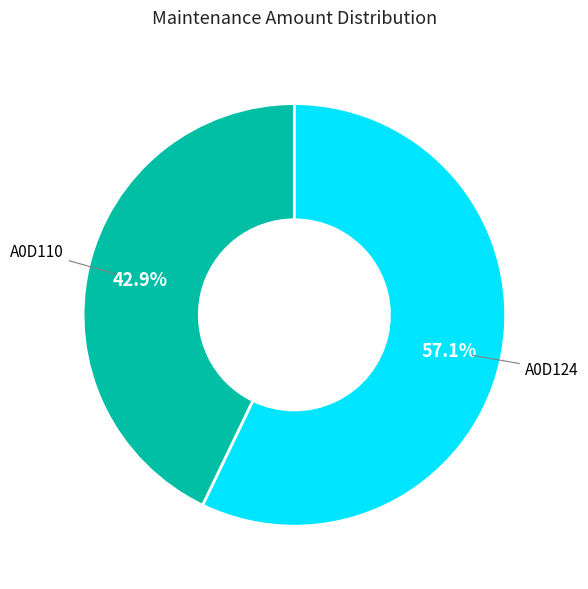

How many segments does this pie chart have?

2